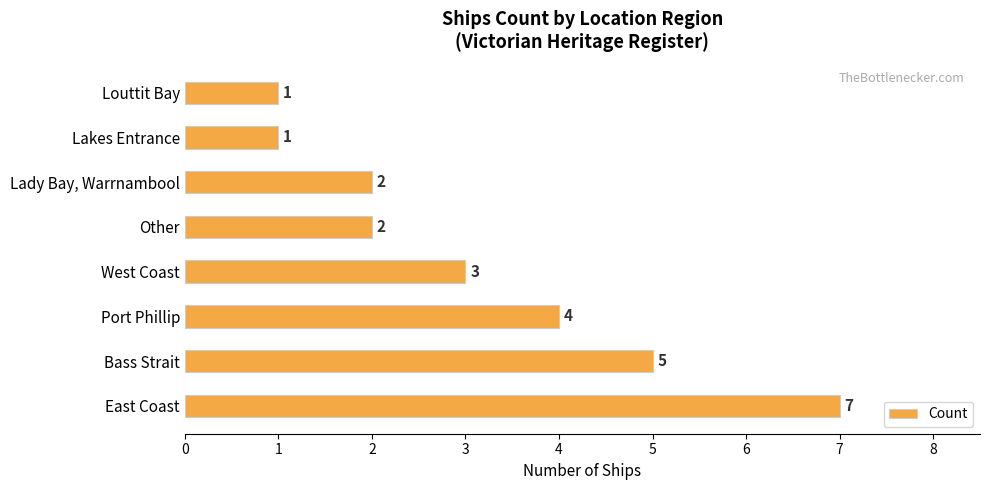

How many values are below 3?

4